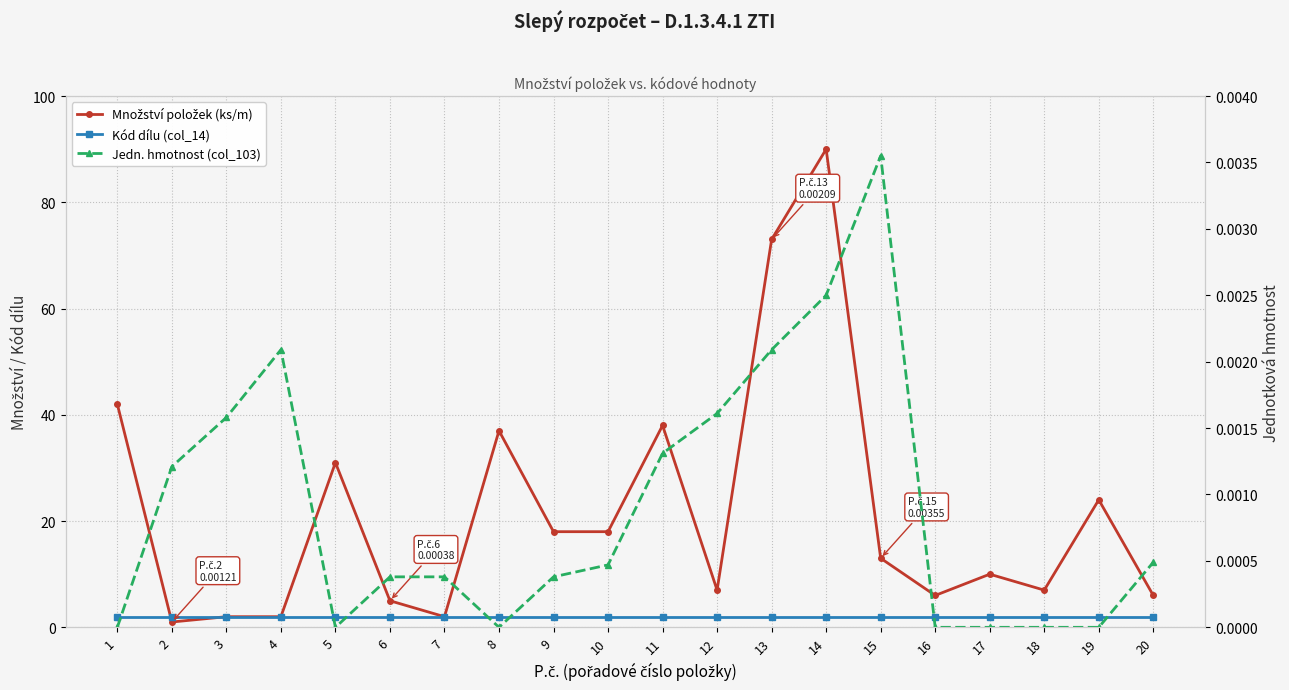

How many interior local peaks does the Jedn. hmotnost (col_103) series have?

2